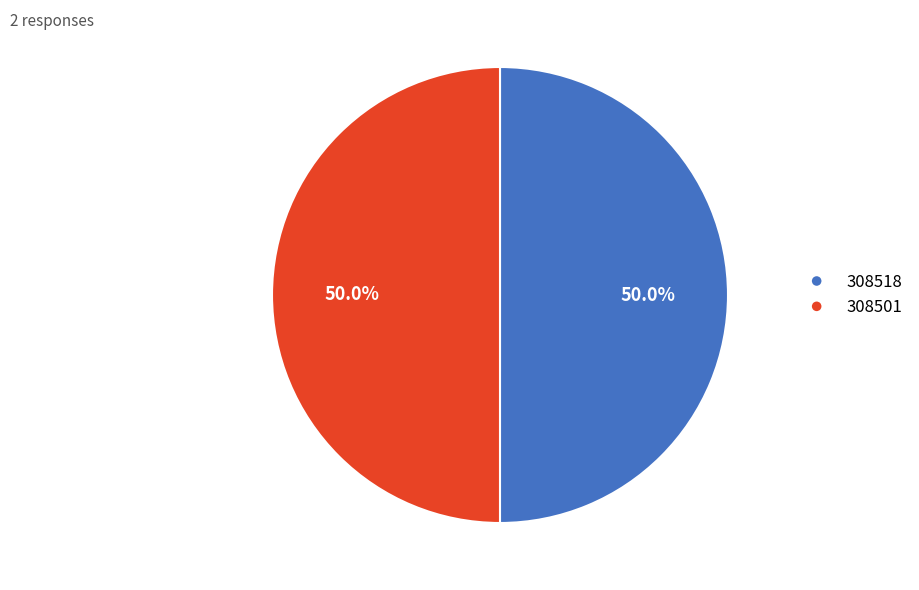

What is the ratio of the value at 308501 to the value at 308518?

1.0